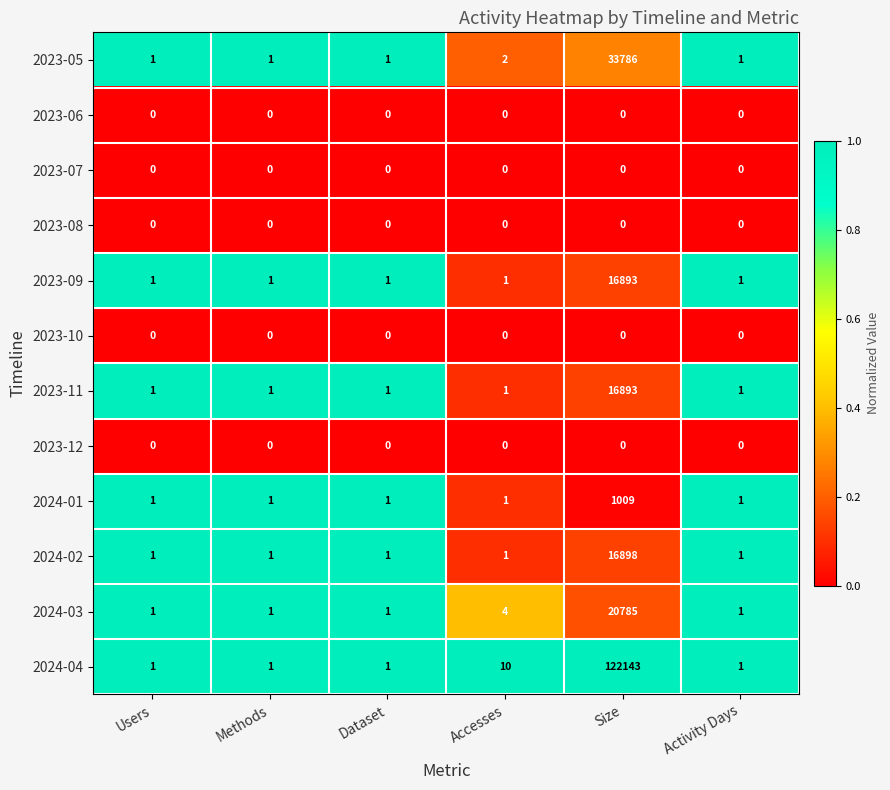

Which series has the largest total across all categories?

2024-04